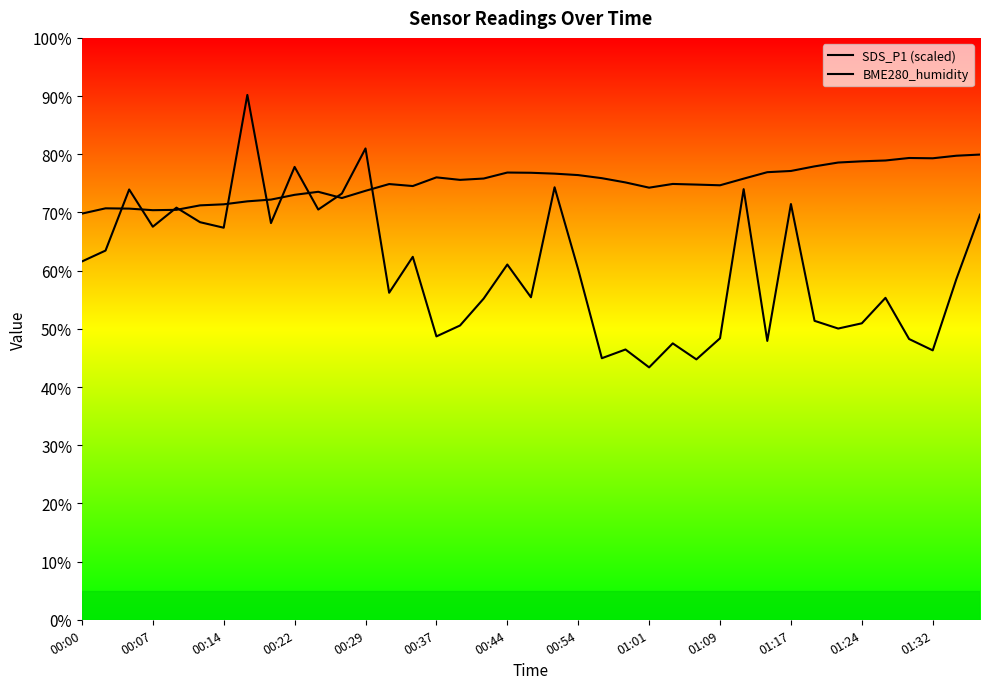

What is the value of the SDS_P1 (scaled) point at the 8th from the left?

90.2